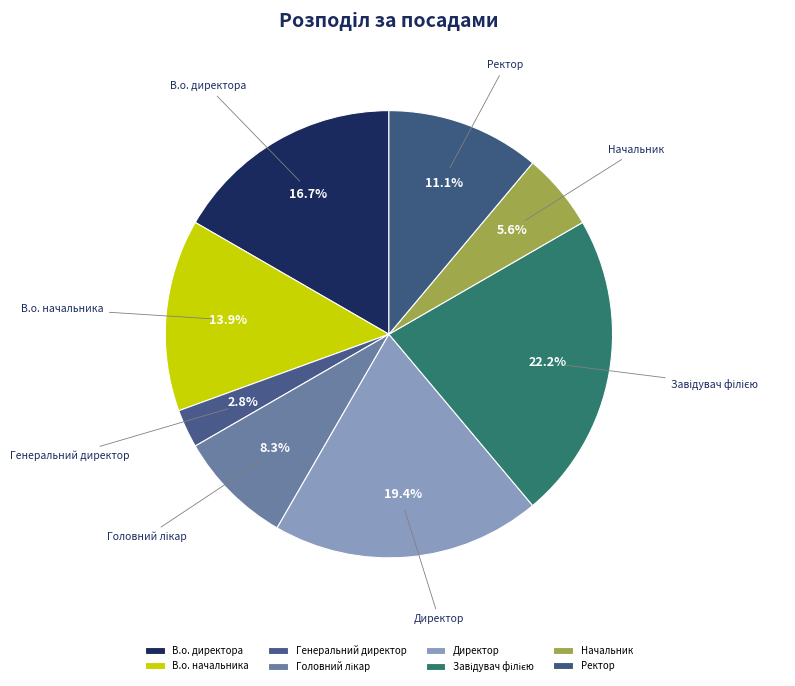

What is the smallest slice in the pie chart?

Генеральний директор